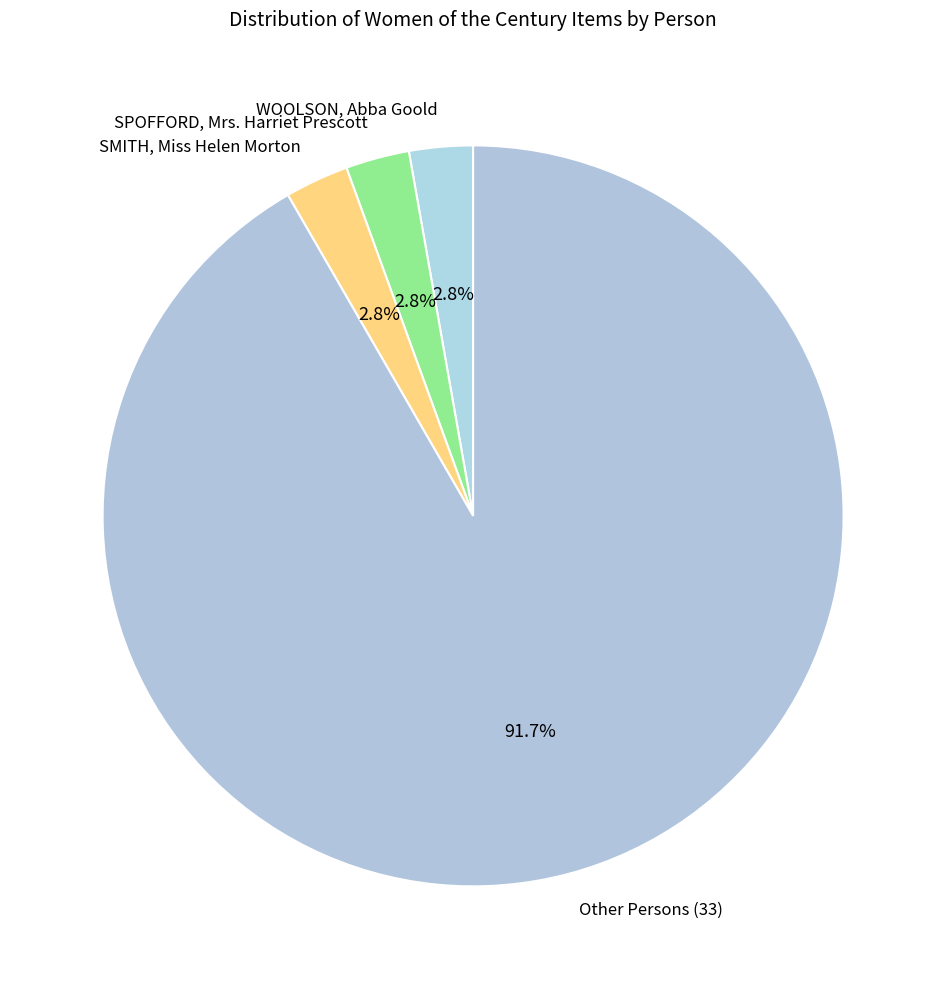

To the nearest percent, what portion does WOOLSON, Abba Goold represent?

3%